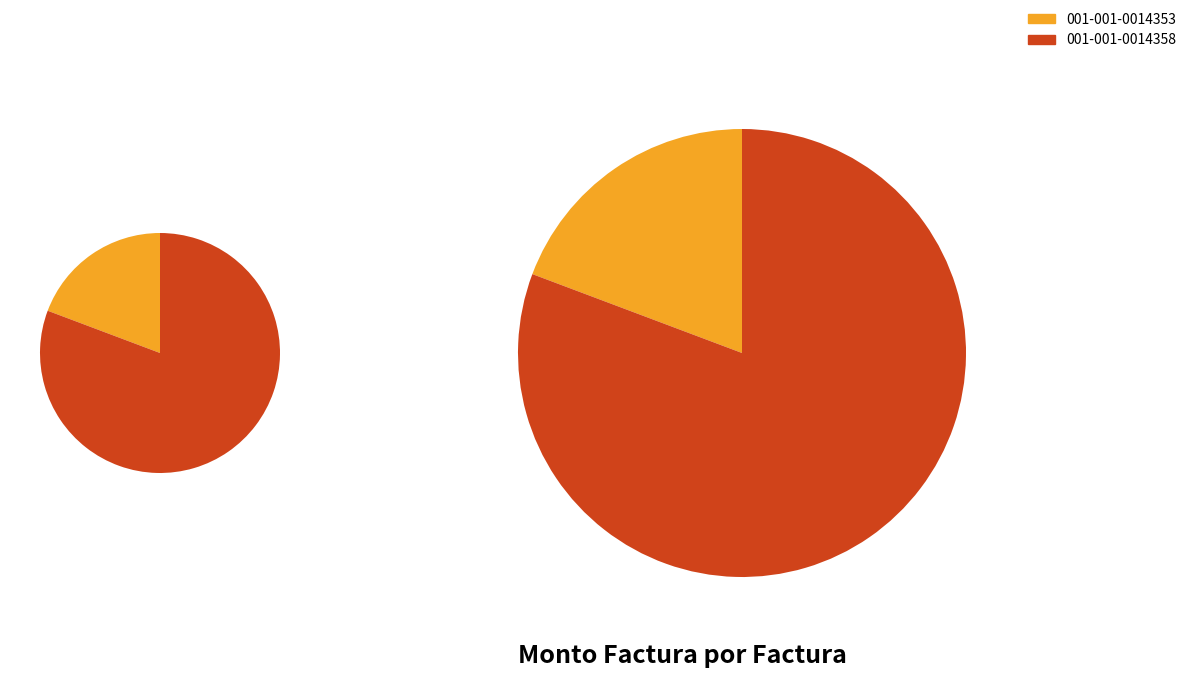

True or false: 001-001-0014358 accounts for 81% of the total.

True